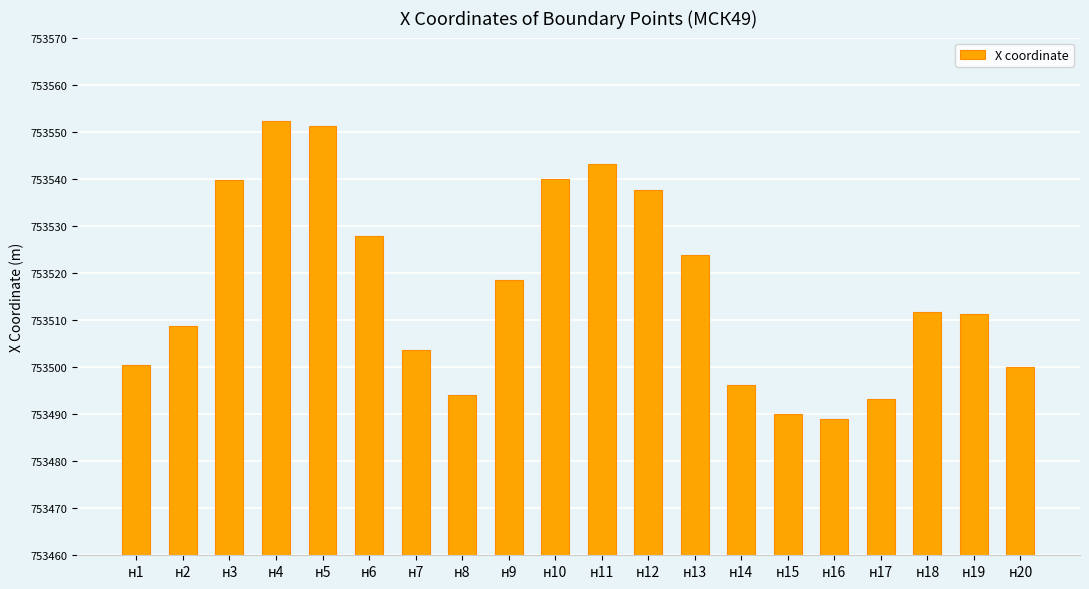

What is the sum of the values at н14 and н6?

1507024.1